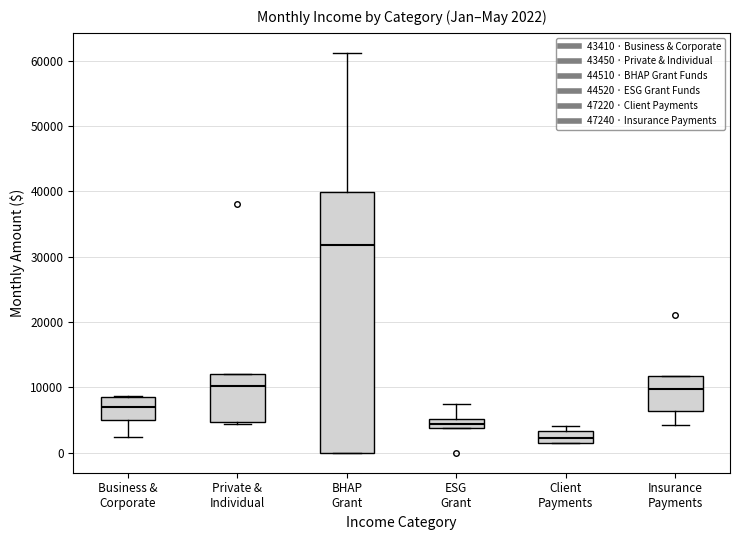

Comparing the boxes themselves (not the whiskers), which one is the tallest?

BHAP Grant